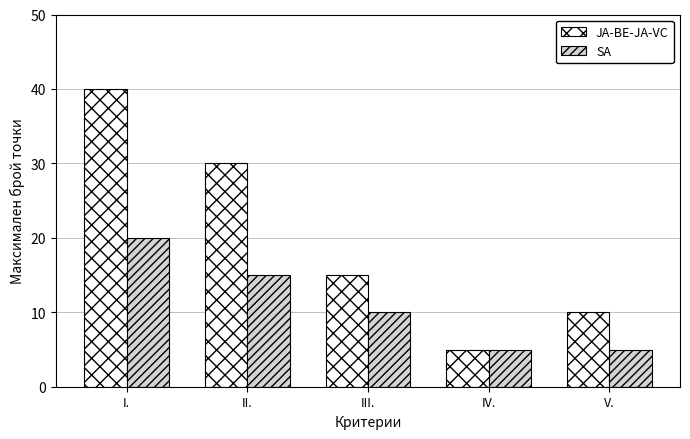

How many groups of bars are there?

5